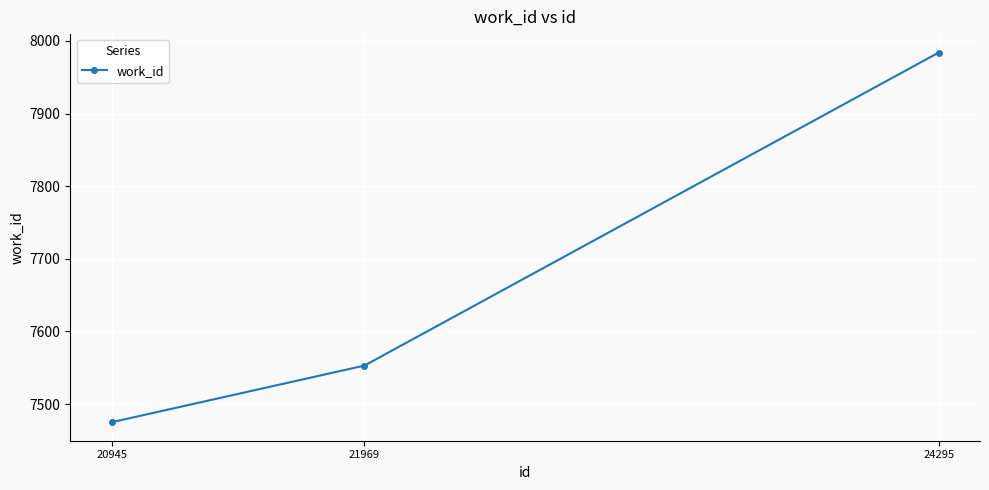

What is the value of the 1st point from the left?

7475